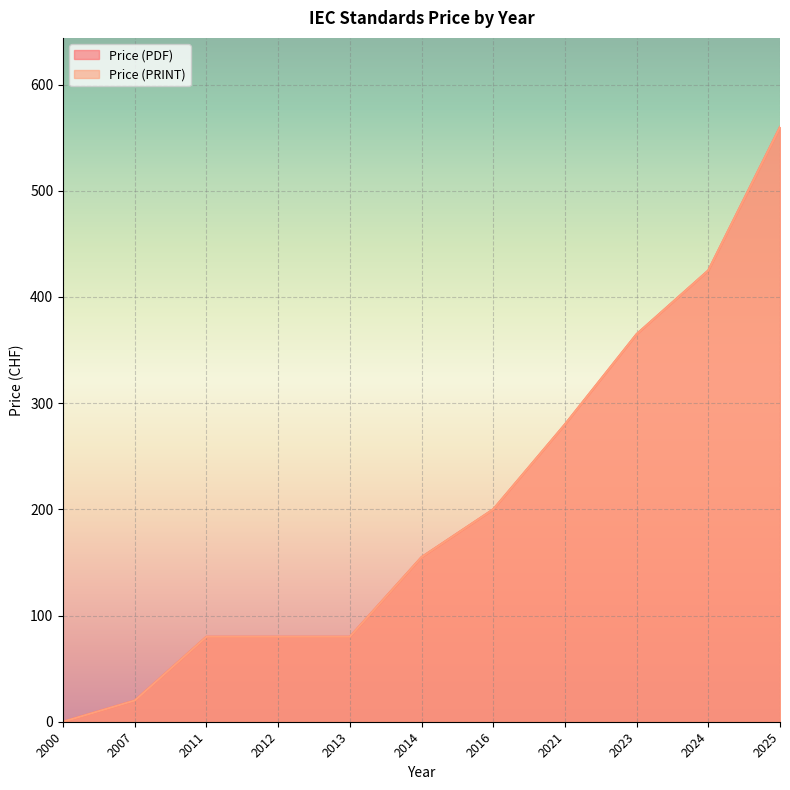

Rank the series by their maximum value, from highest to lowest.

Price (PDF), Price (PRINT)